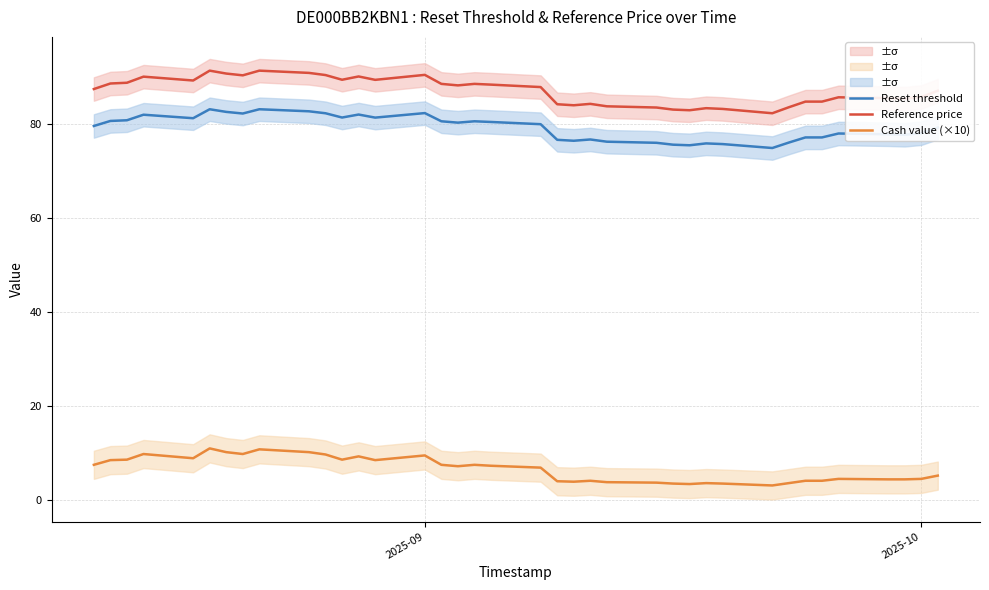

What is the value of the Reference price point at the 13th from the left?

90.2